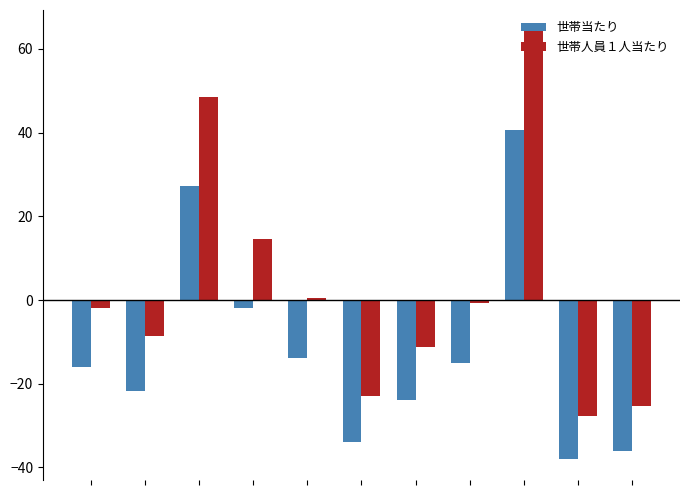

What is the maximum value shown in the chart?

64.2